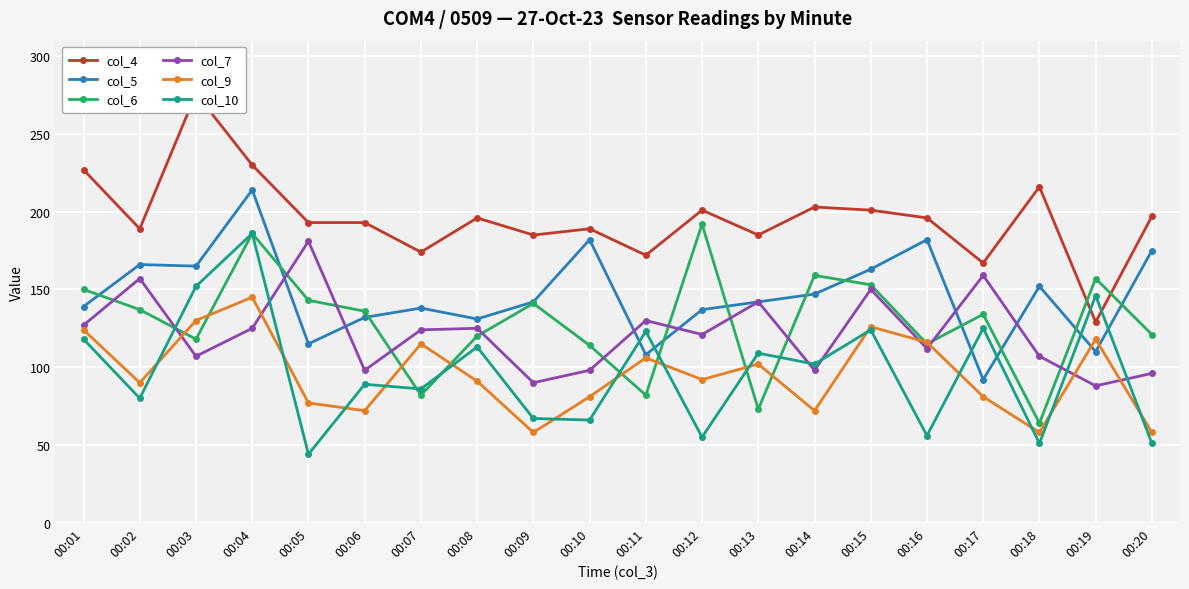

What is the lowest value of the col_10 series?

44